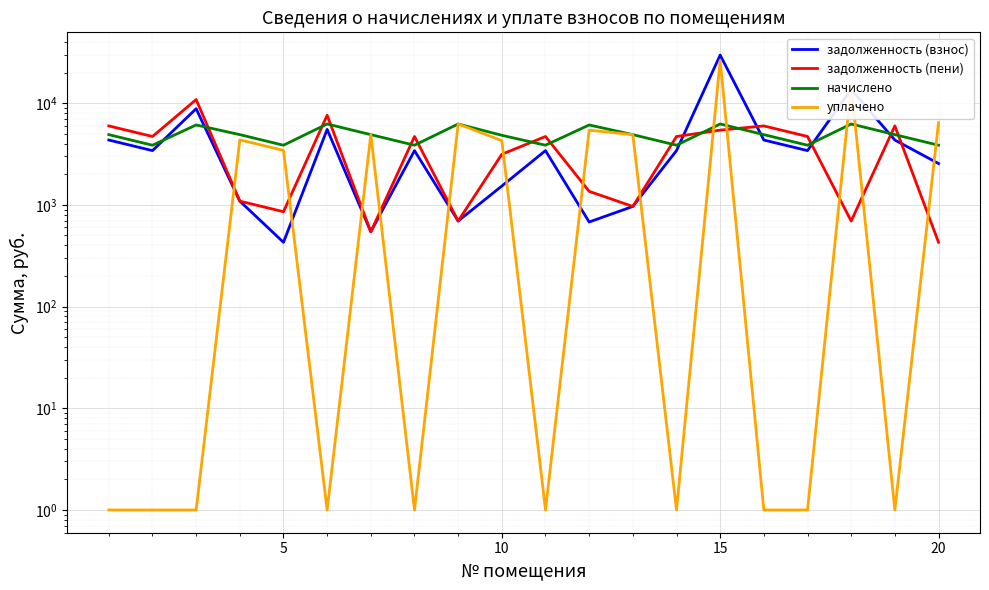

What is the greatest value displayed?

29701.9